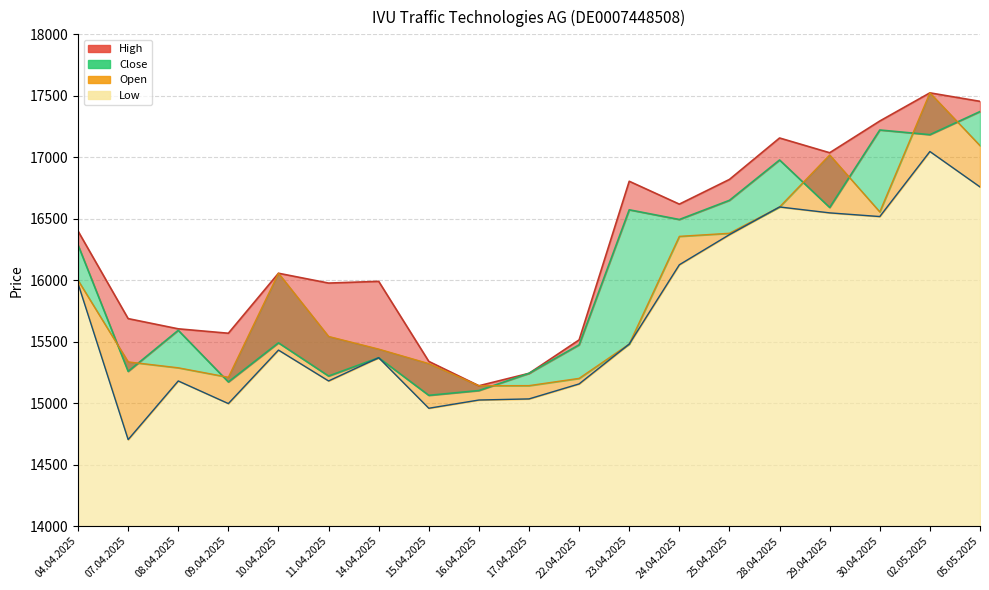

The value of Close at 02.05.2025 is 17184. True or false?

True